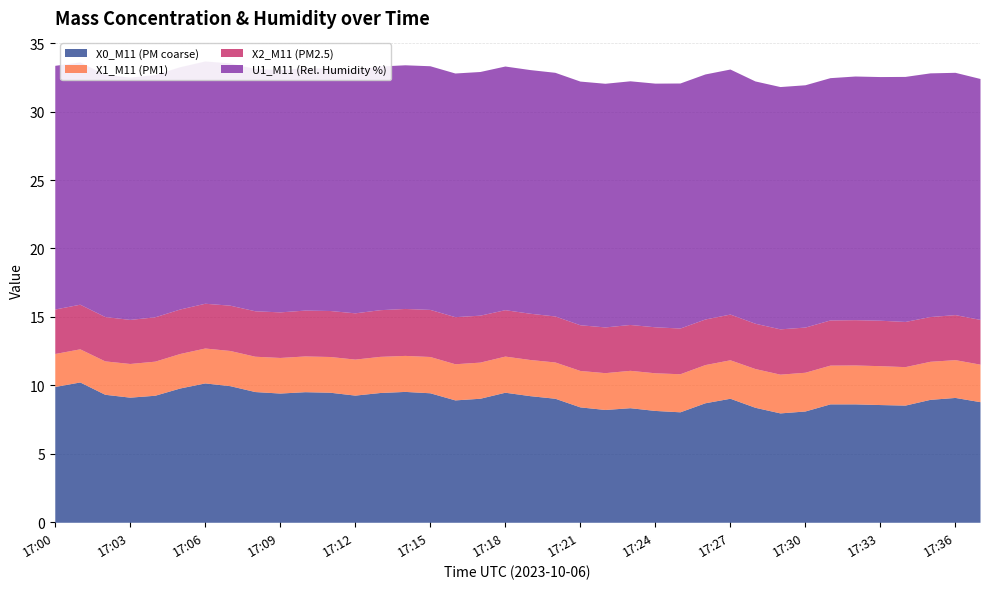

At which category is the sum across all series the highest?

17:06